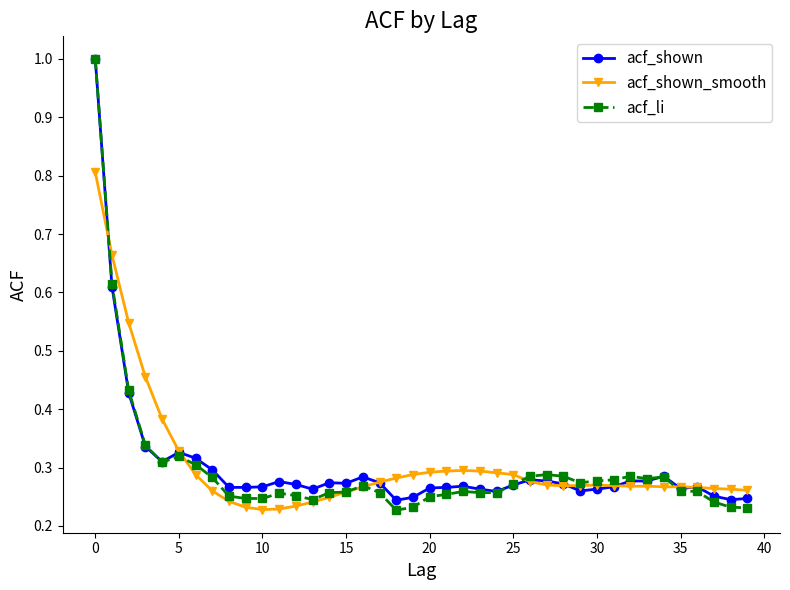

What is the greatest value displayed?

1.0